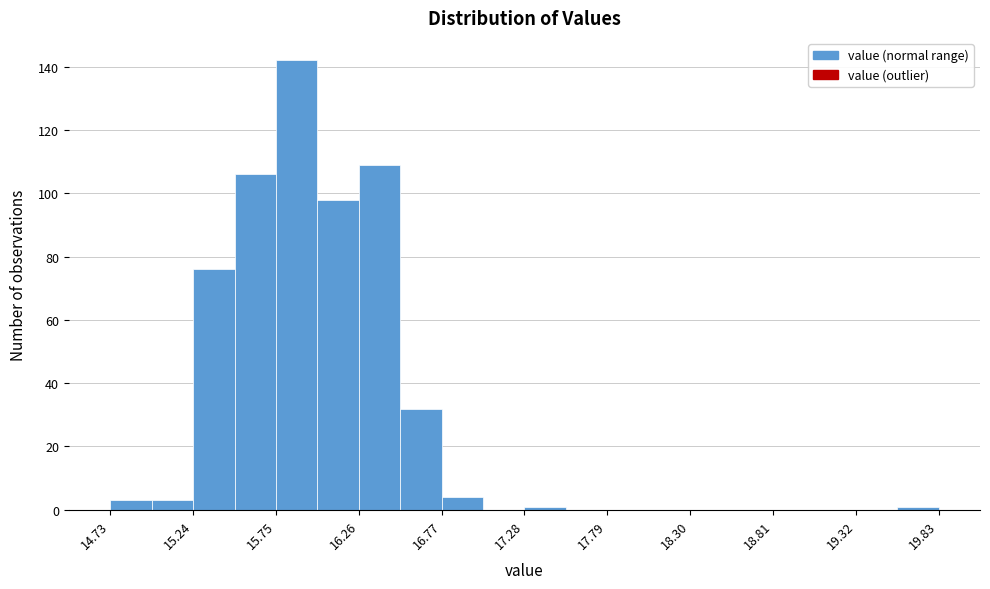

Around what value on the x-axis is the tallest bar? Give the approximate position of its centre, as read against the axis.

15.9